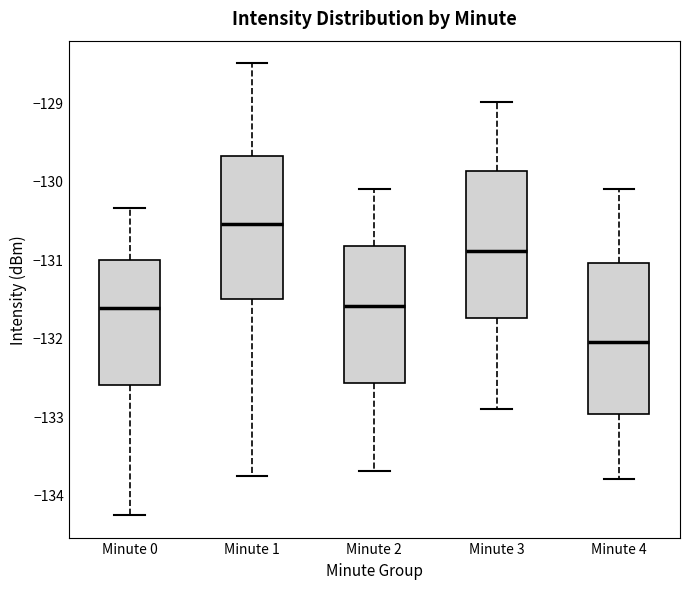

Reading left to right, read every box against the y-axis: the position of its median line, the range the box covers, and the ends of its whiskers. The values are not printed on the chart, so give them approximately, as read against the axis.

Minute 0: median -131.6, box -132.6 to -131.0, whiskers -134.3 to -130.4
Minute 1: median -130.6, box -131.5 to -129.7, whiskers -133.8 to -128.5
Minute 2: median -131.6, box -132.6 to -130.8, whiskers -133.7 to -130.1
Minute 3: median -130.9, box -131.7 to -129.9, whiskers -132.9 to -129.0
Minute 4: median -132.0, box -133.0 to -131.0, whiskers -133.8 to -130.1